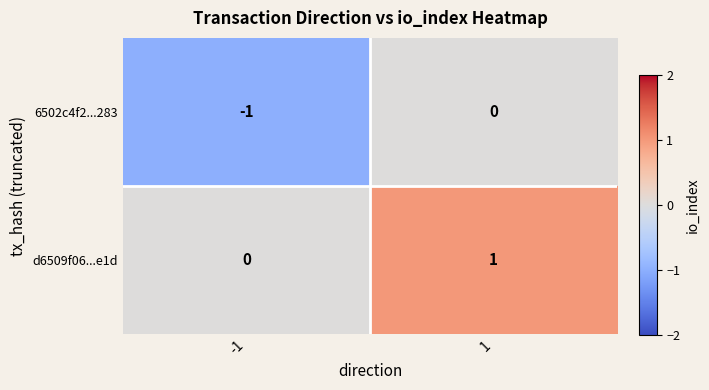

Which series has the largest total across all categories?

d6509f06...e1d